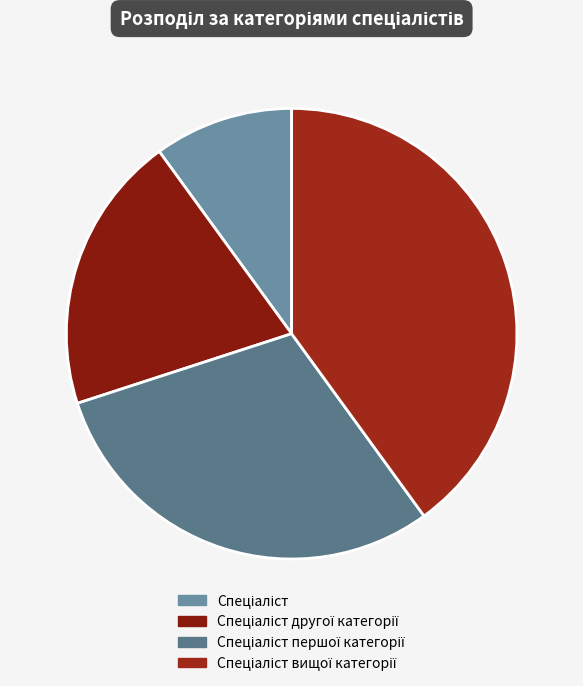

How many segments does this pie chart have?

4